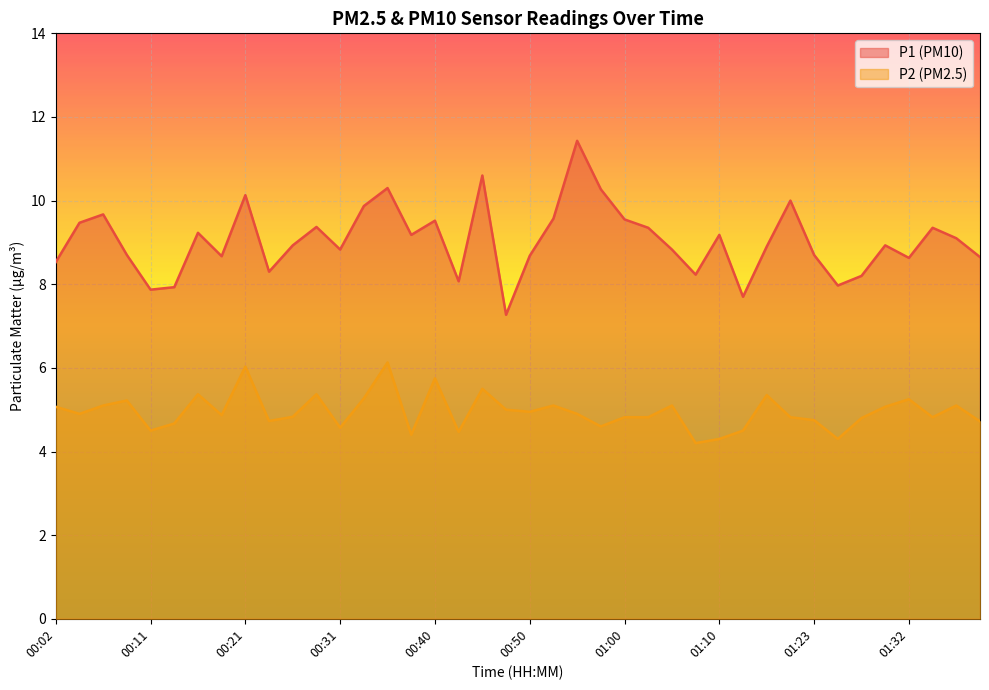

True or false: P1 and P2 intersect in this chart.

False